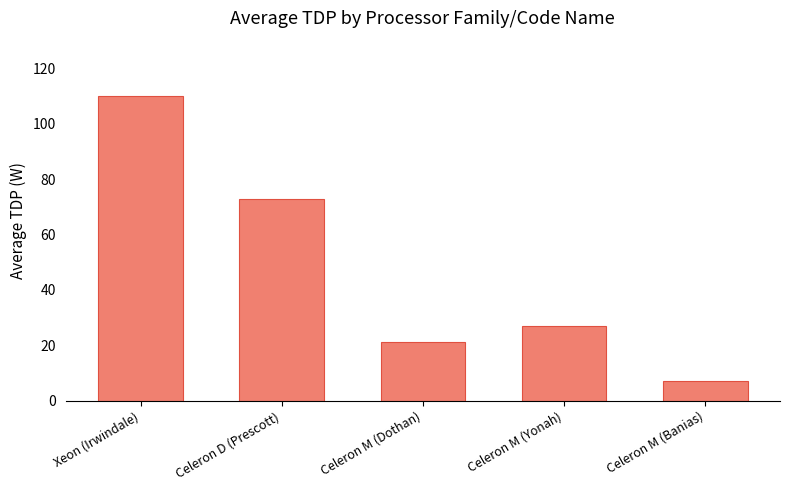

What is the value of the 5th bar from the left?

7